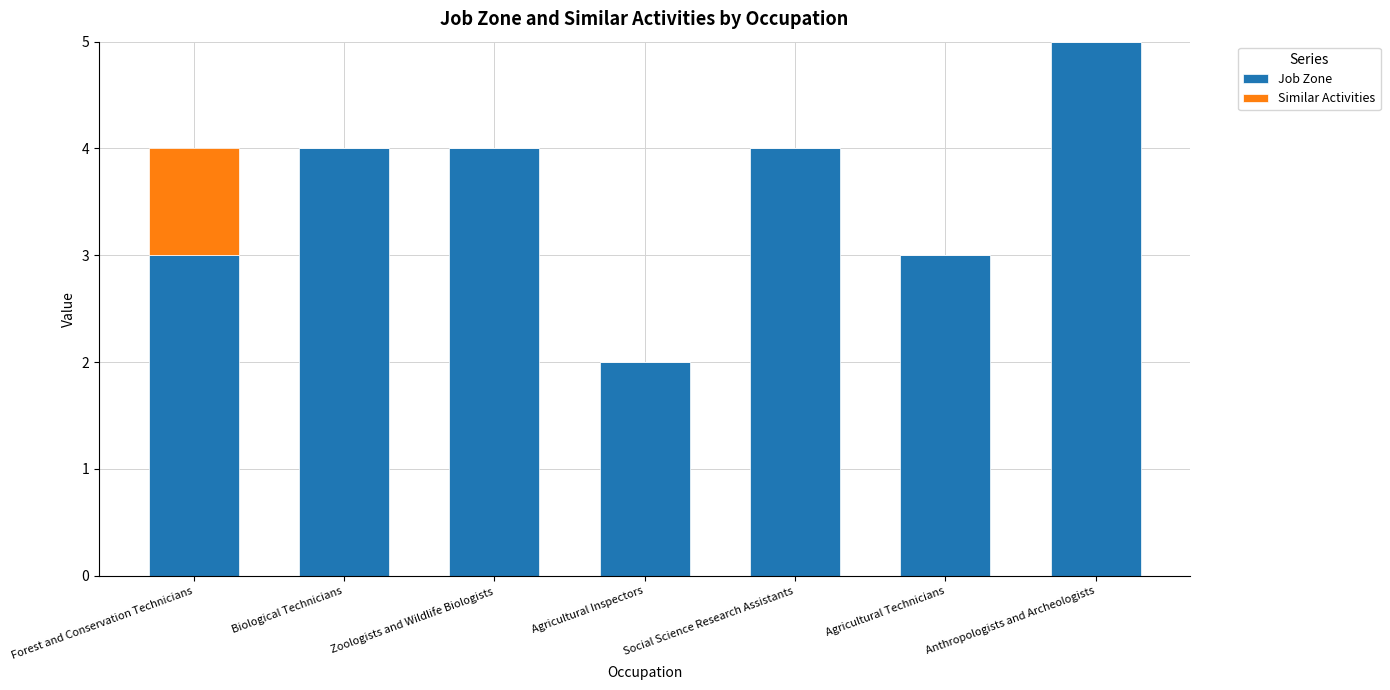

Are the bars grouped side by side (vs. stacked)?

No